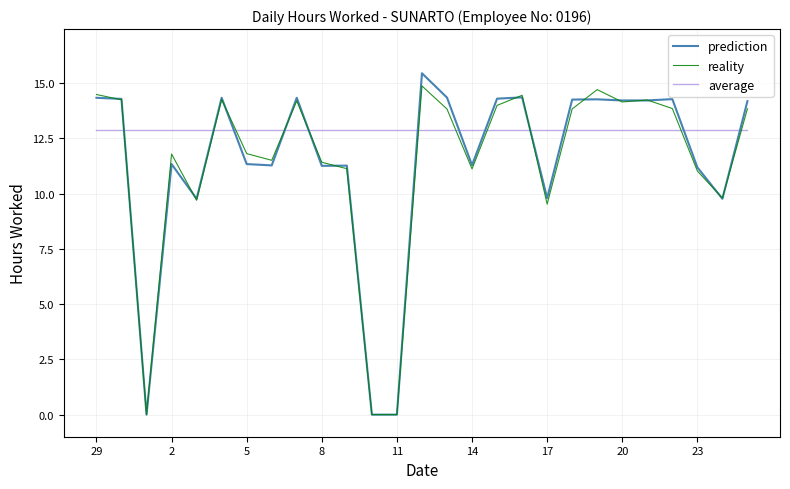

How many intersections are there between average and prediction?

12